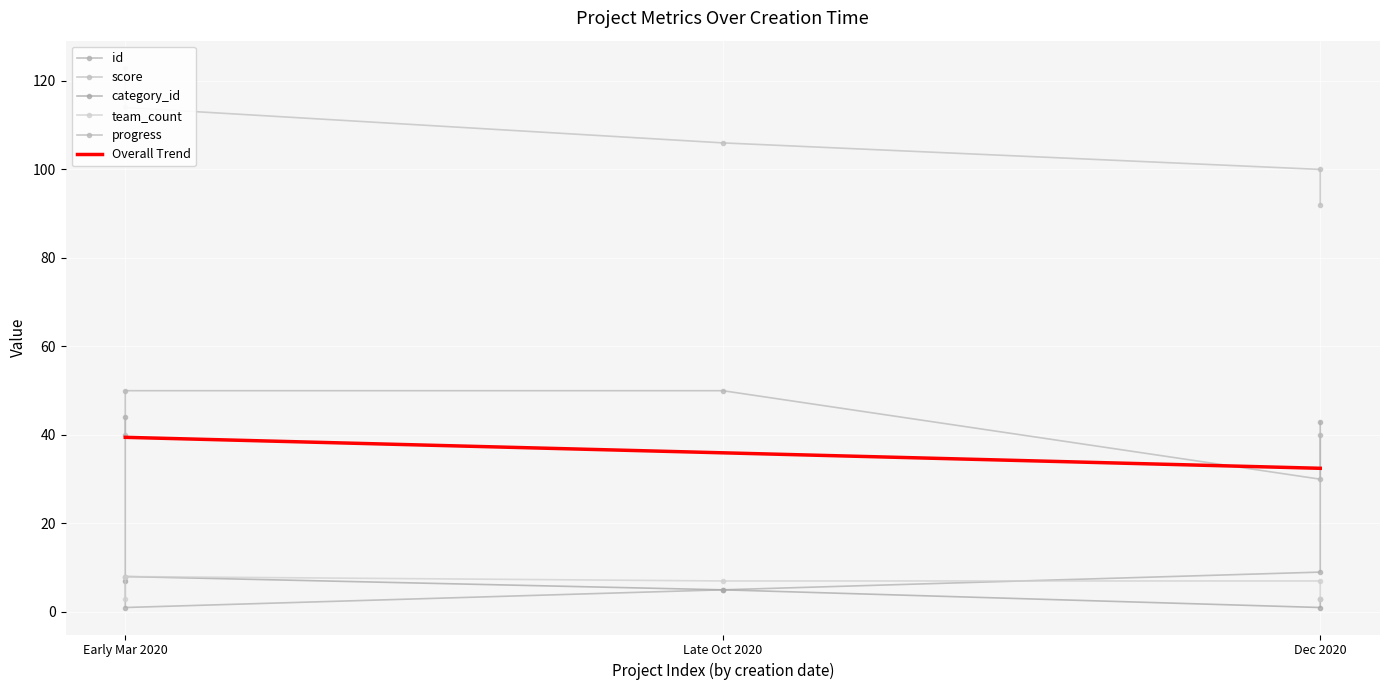

True or false: progress and score intersect in this chart.

False